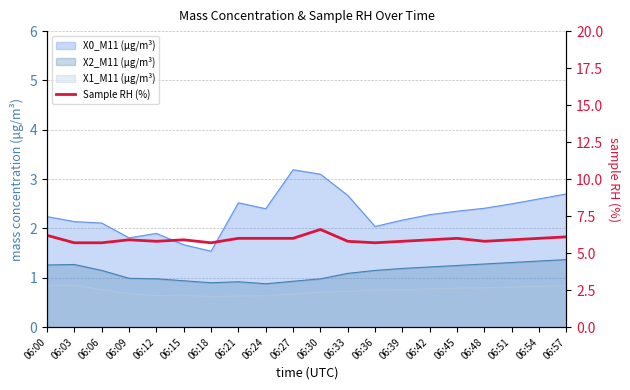

How many lines are shown in the chart?

1